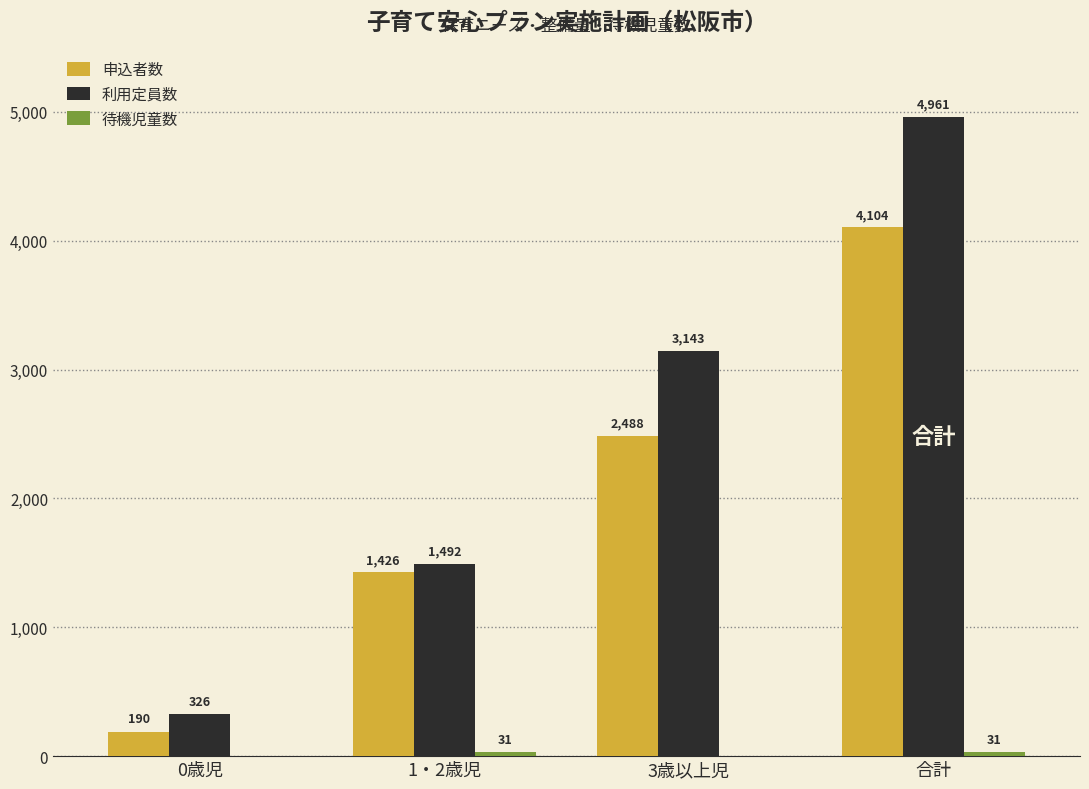

Which series changed the most between 1・2歳児 and 合計?

利用定員数